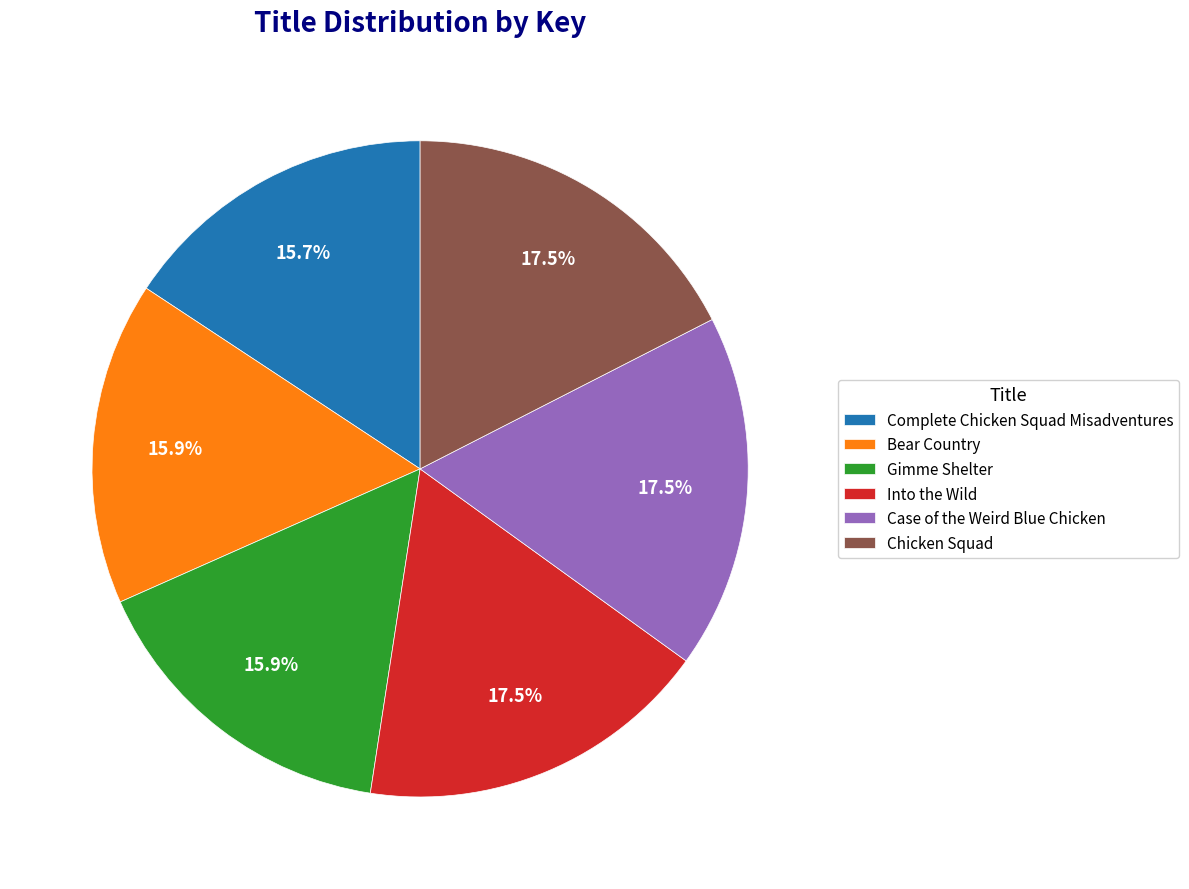

Is the sum of Into the Wild and Complete Chicken Squad Misadventures greater than half?

No